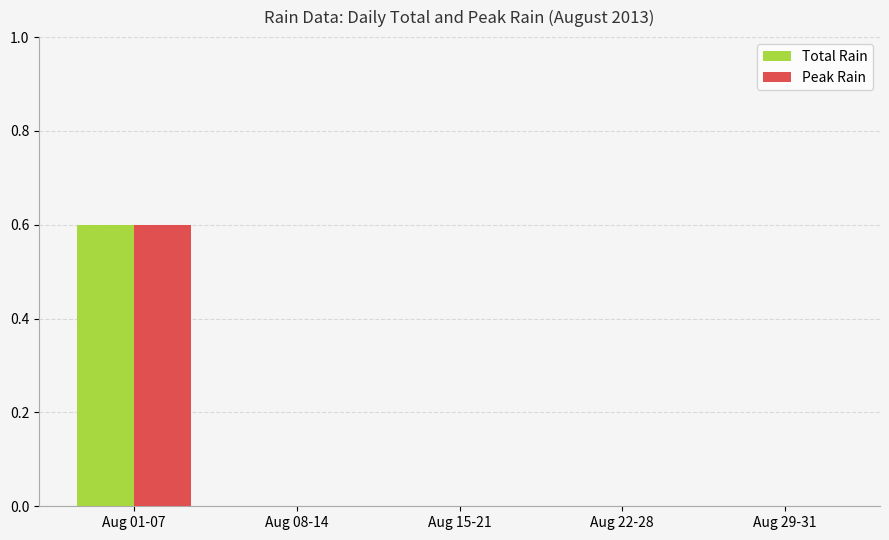

The value of Peak Rain at Aug 22-28 is 0.0. True or false?

True